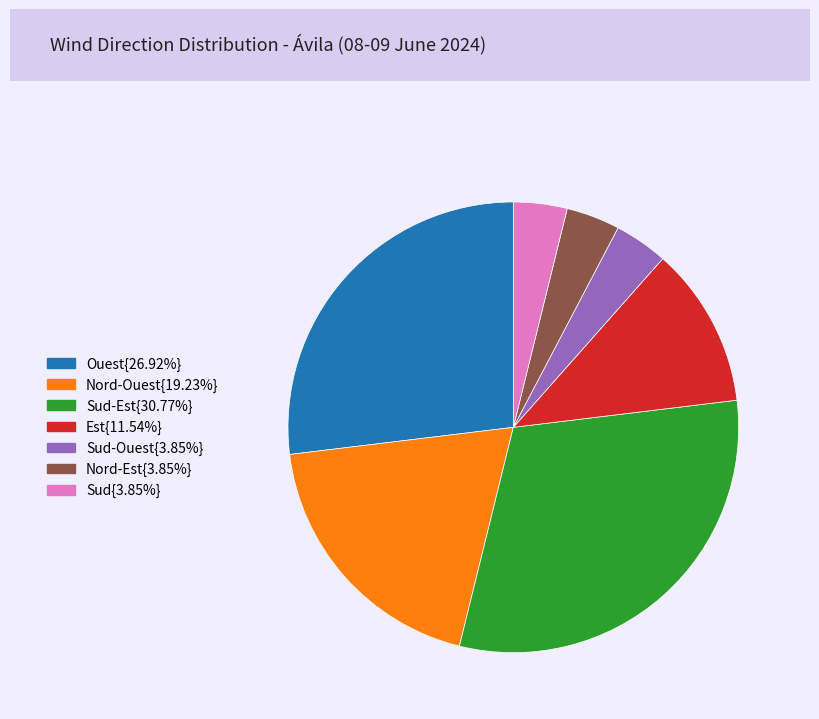

Is there any slice that represents more than half of the pie?

No